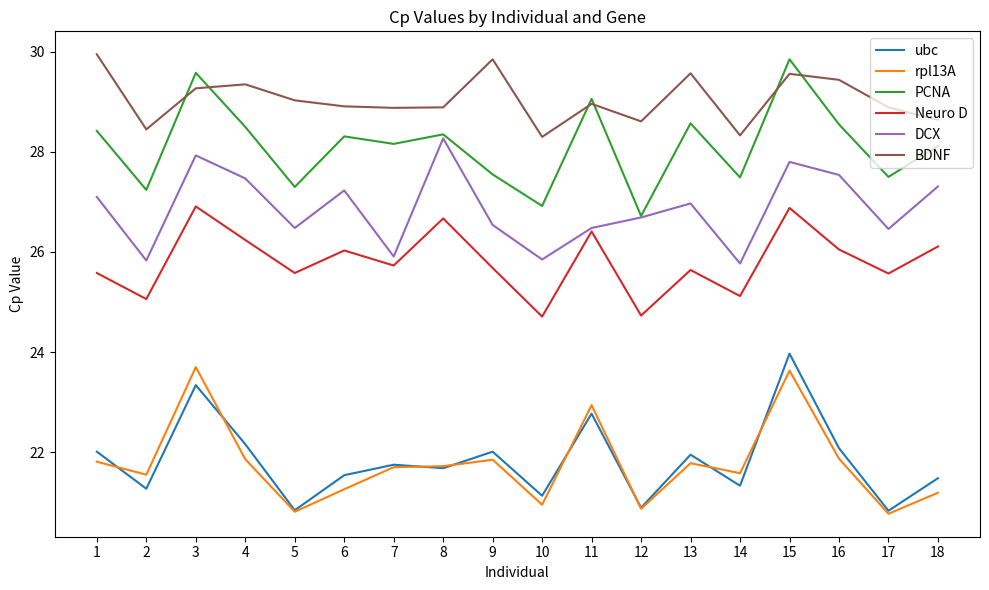

Which series has the largest total across all categories?

BDNF